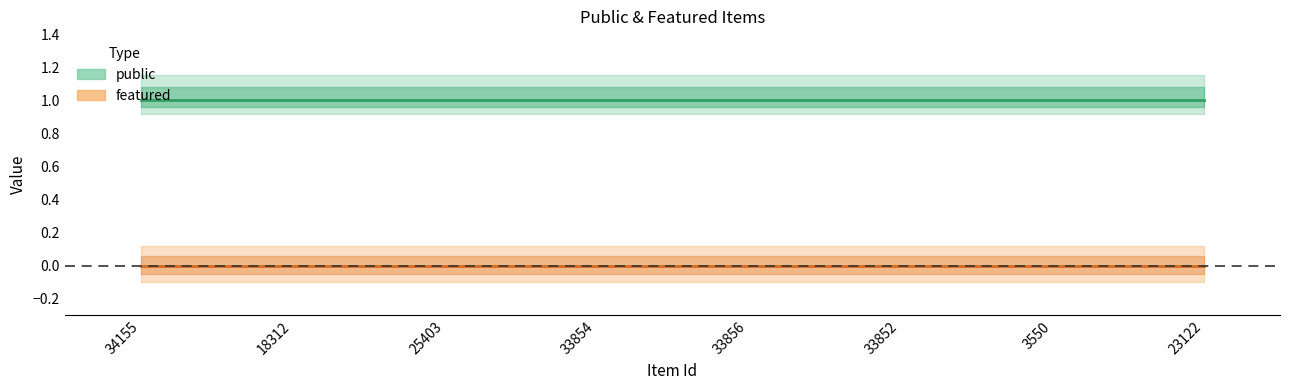

Is this an area chart (filled region under the line)?

No